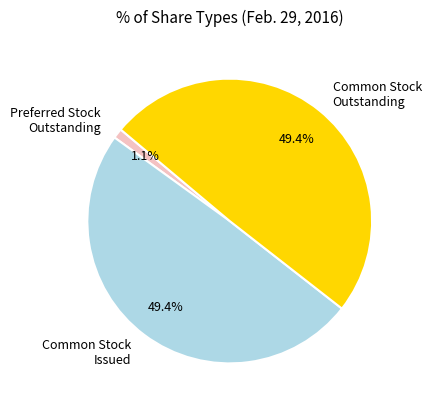

To the nearest percent, what is the average slice percentage?

33%